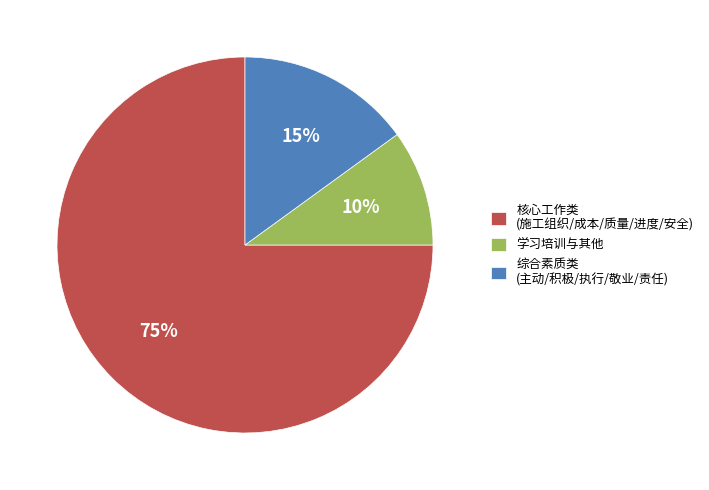

How many segments does this pie chart have?

3